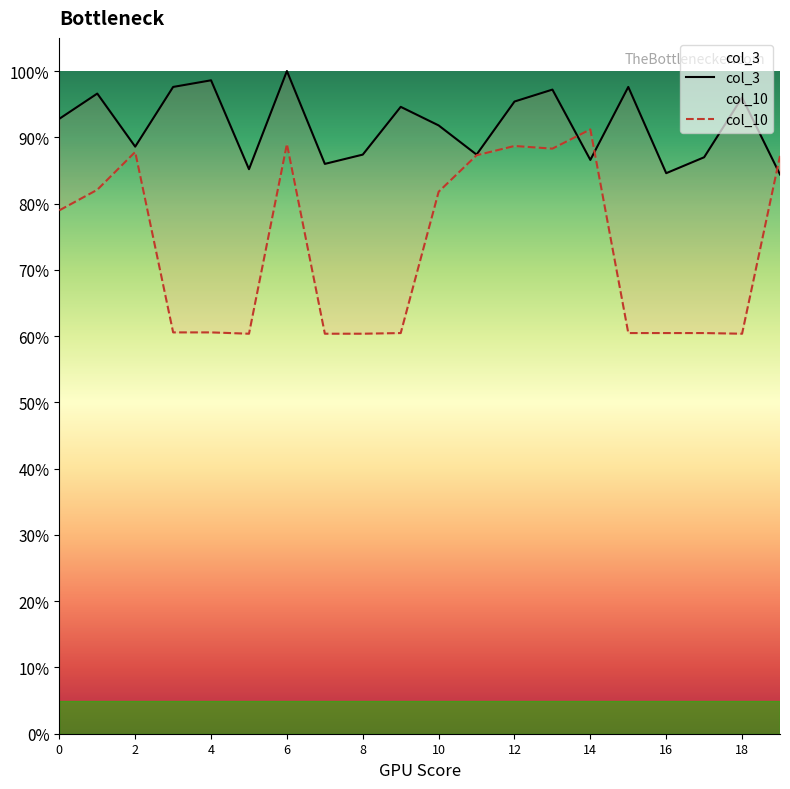

Is this an area chart (filled region under the line)?

No